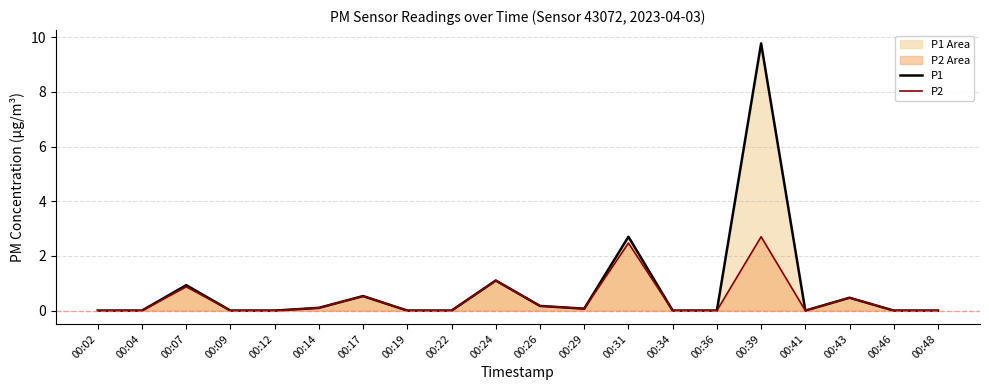

Rank the series at 00:39 from highest to lowest value.

P1, P2